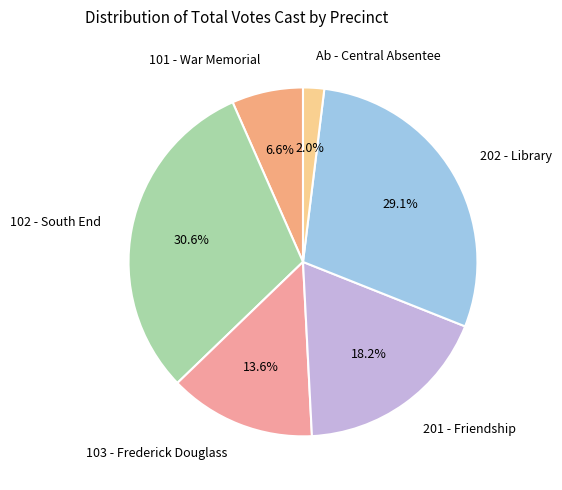

Between 101 - War Memorial and 102 - South End, which is larger?

102 - South End